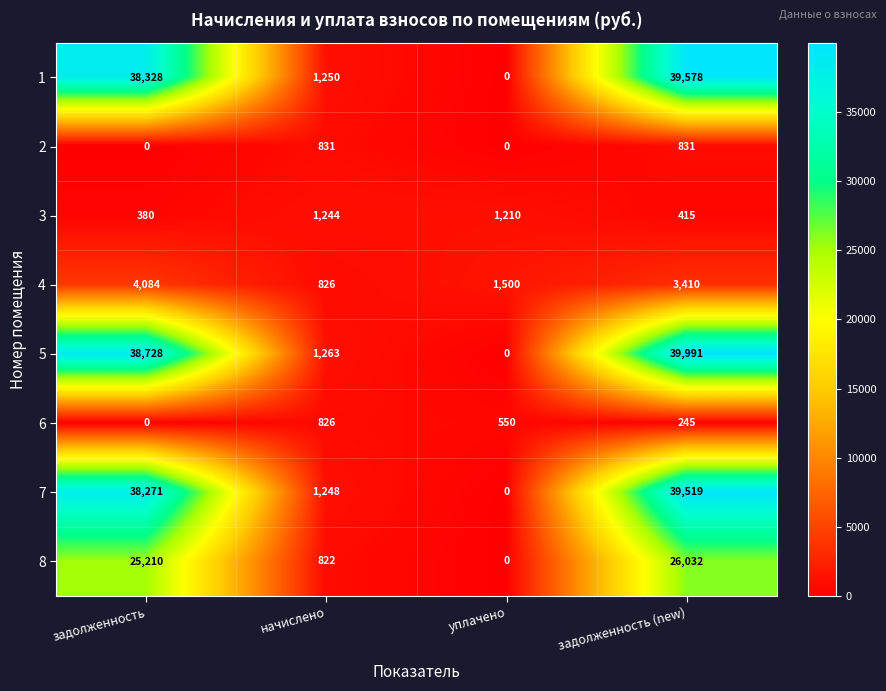

Which series has the largest total across all categories?

5